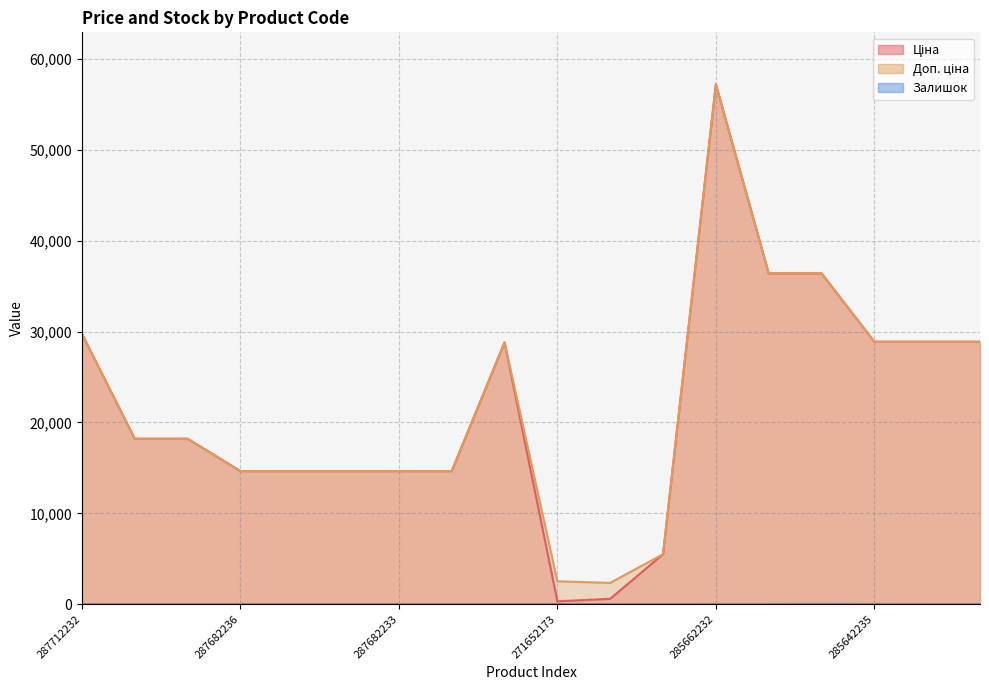

At which label does Доп. ціна first exceed 18212?

287712232